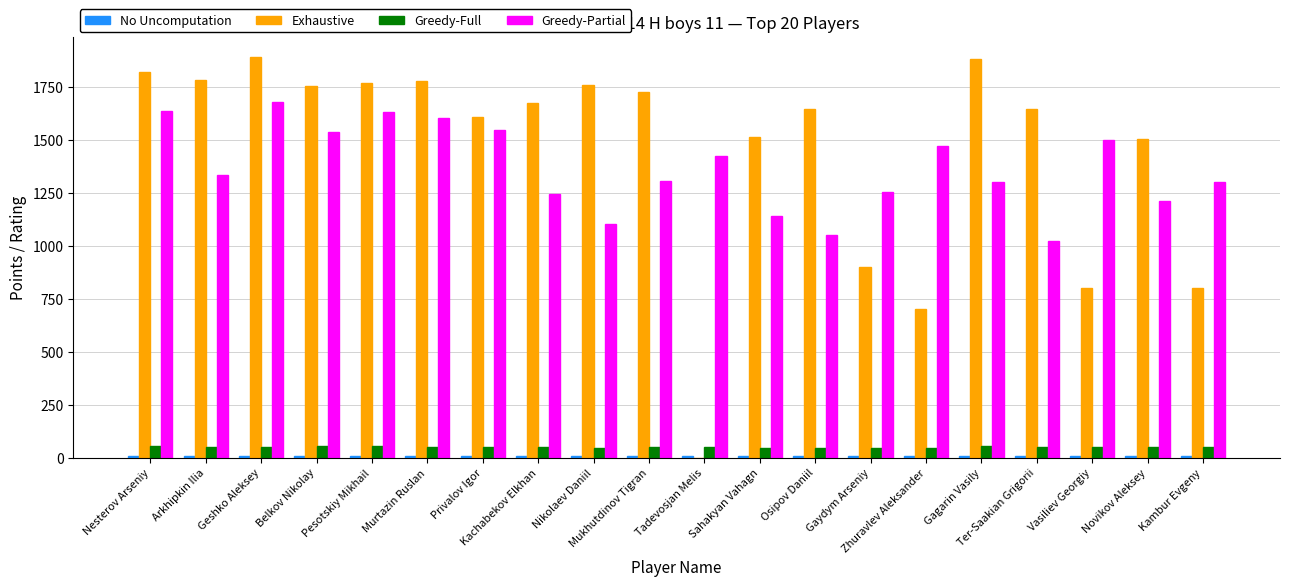

What is the sum of all Greedy-Partial values?

27321.0